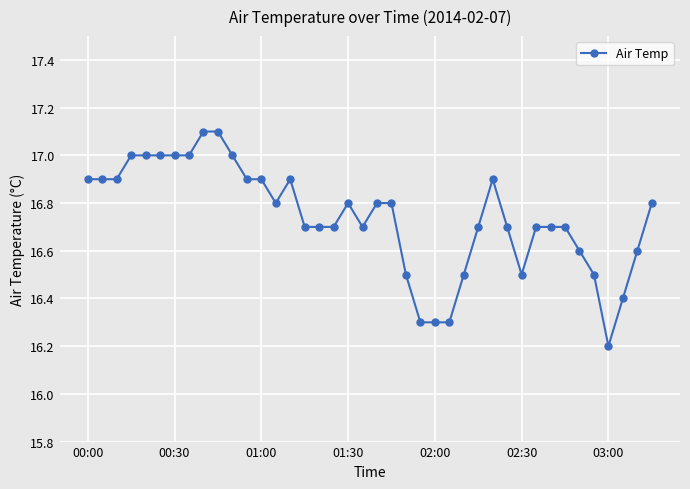

What is the greatest value displayed?

17.1